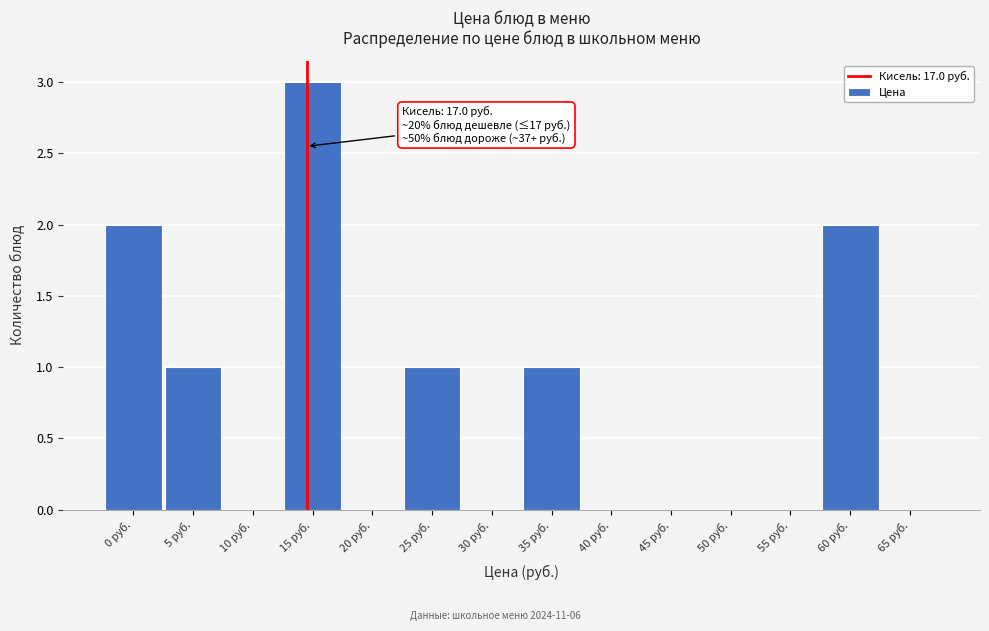

Reading right to left, extract all data points from this chart.

65 руб.=0	60 руб.=2	55 руб.=0	50 руб.=0	45 руб.=0	40 руб.=0	35 руб.=1	30 руб.=0	25 руб.=1	20 руб.=0	15 руб.=3	10 руб.=0	5 руб.=1	0 руб.=2